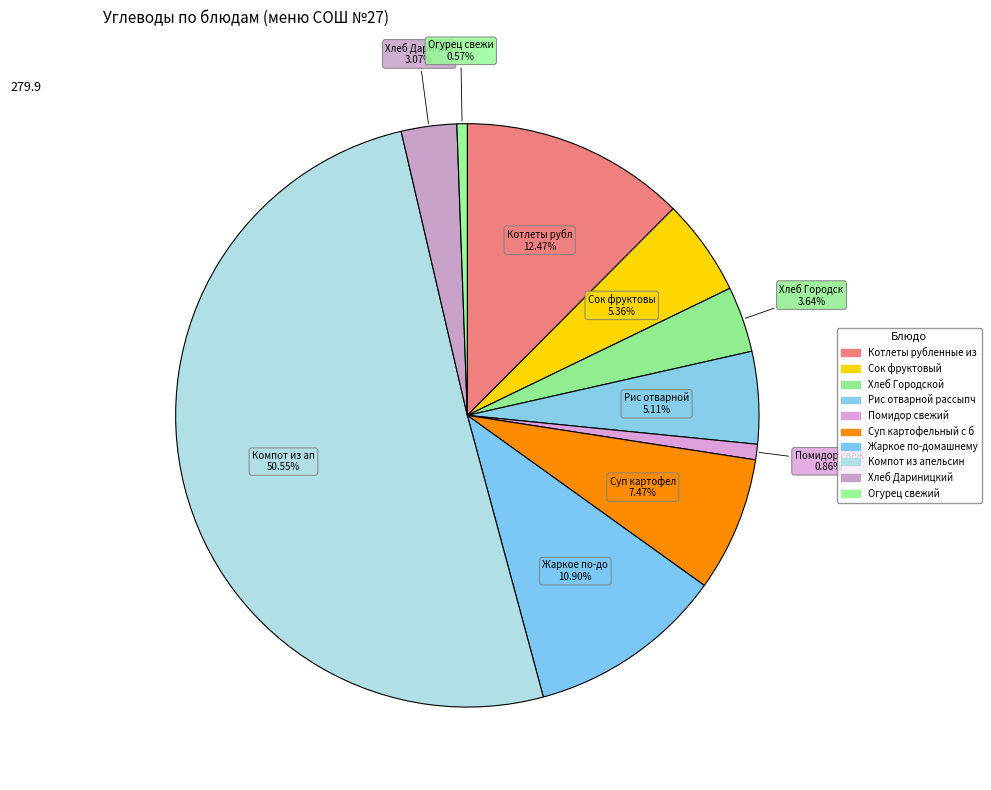

Count the number of slices in the pie.

10